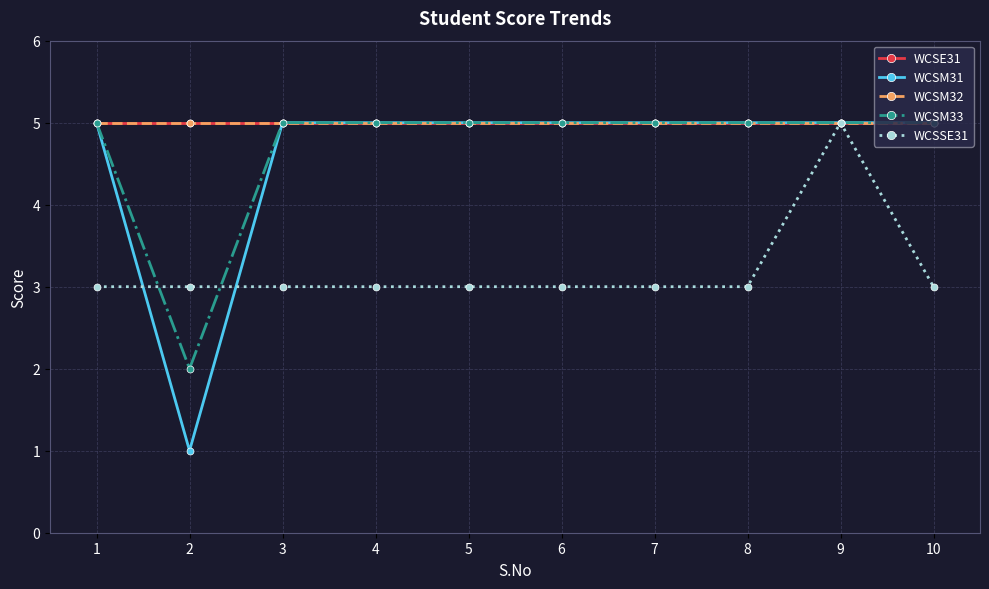

Which category has the lowest value in the WCSM33 series?

2